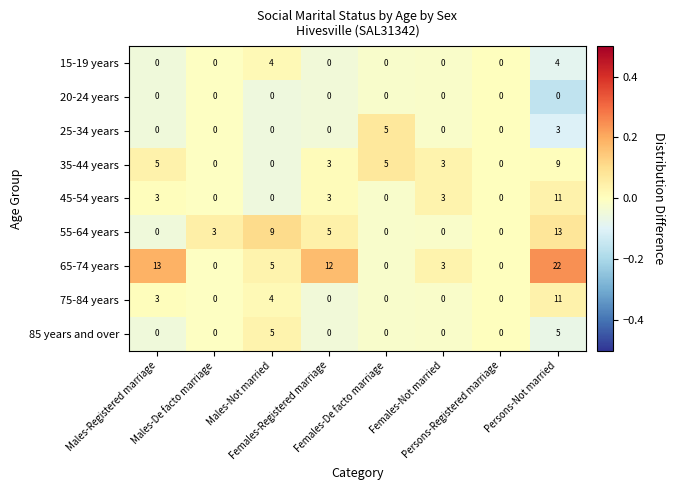

Which series has the largest total across all categories?

65-74 years